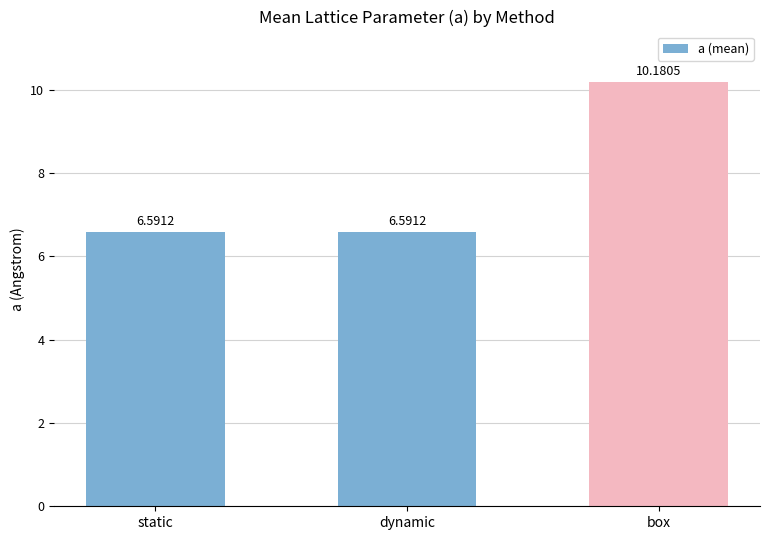

Which category has the highest value across all series?

box